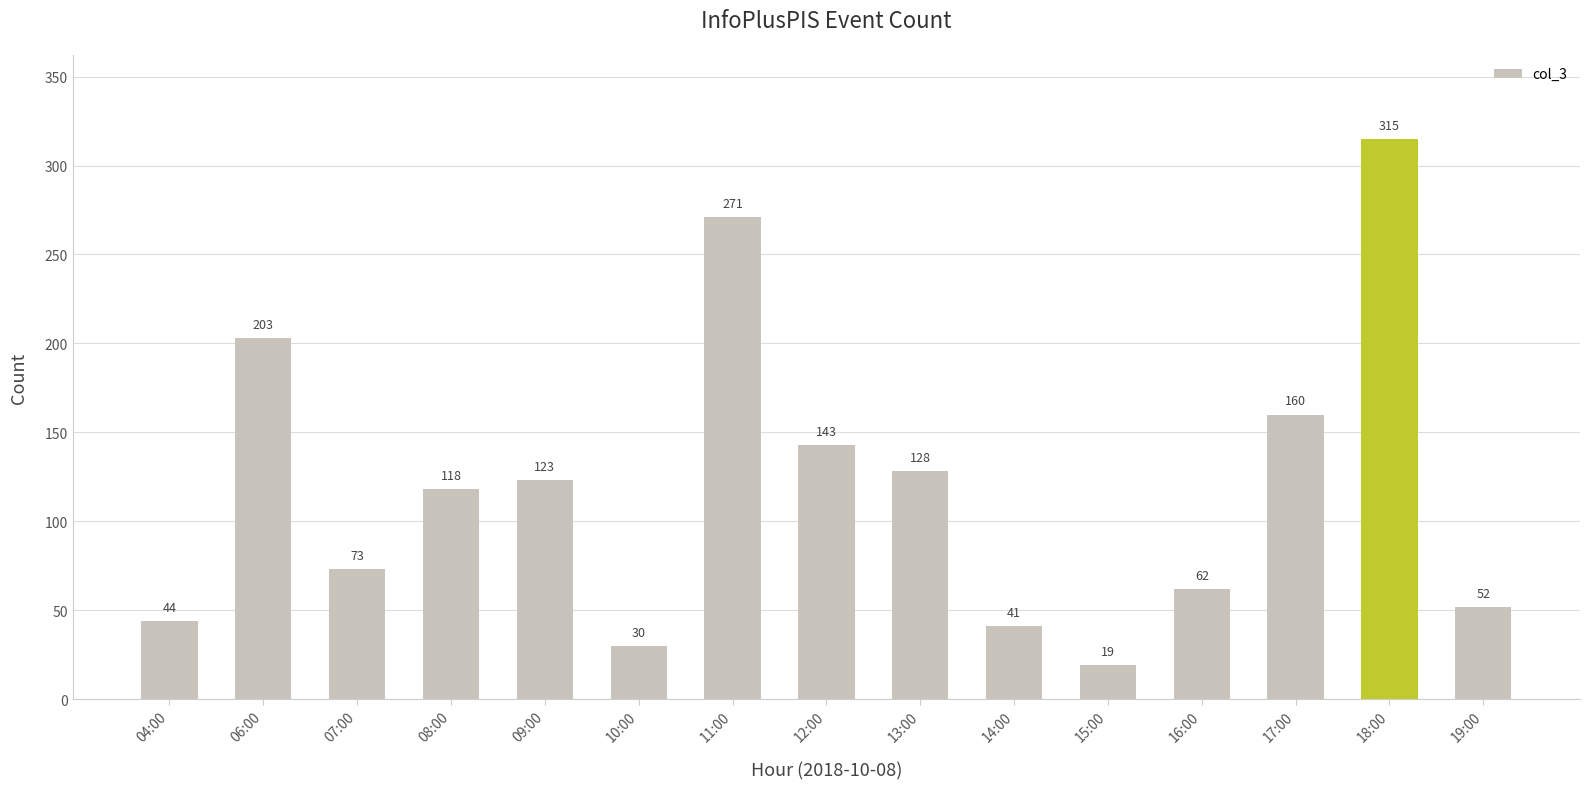

Are the bars grouped side by side (vs. stacked)?

No